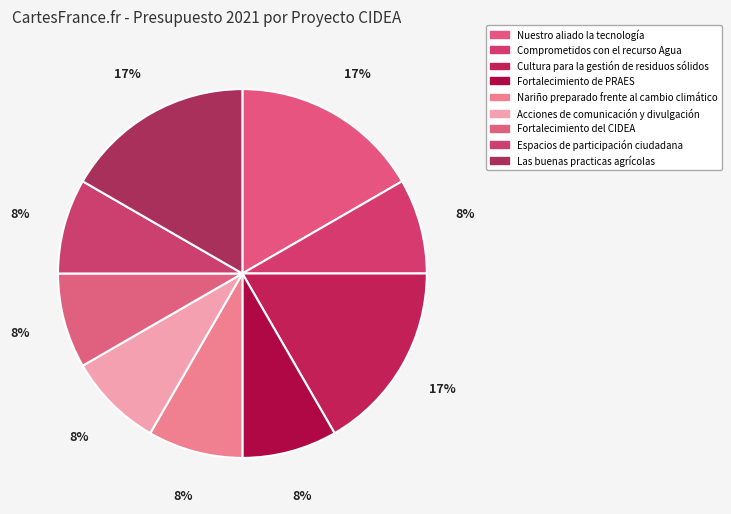

Is there a majority slice in this chart?

No